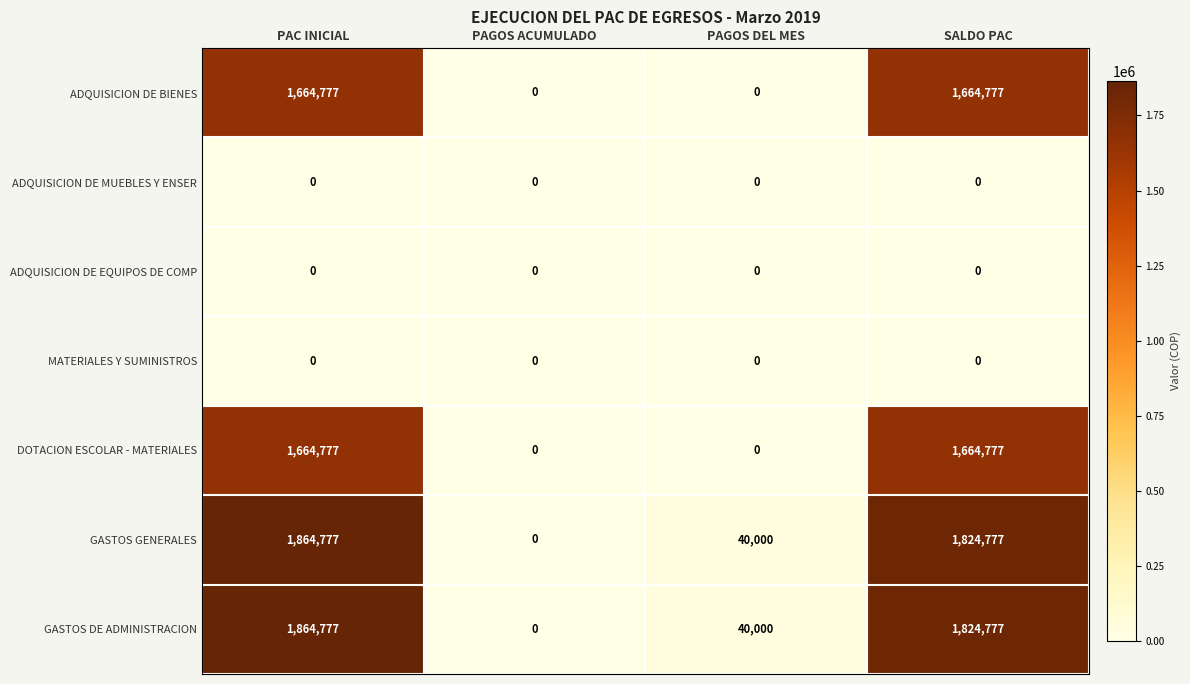

What is the sum of the GASTOS DE ADMINISTRACION values at PAGOS ACUMULADO and SALDO PAC?

1824777